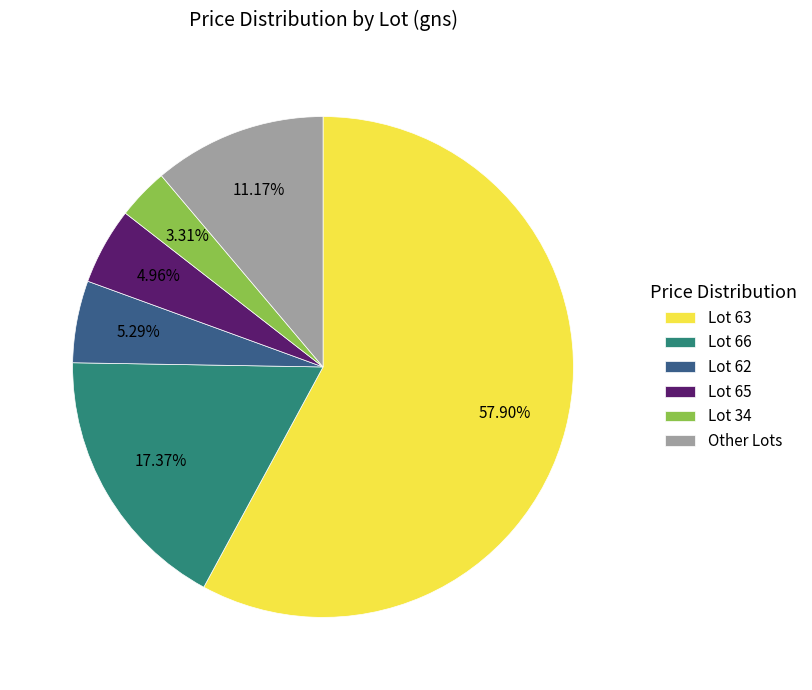

Approximately how many times larger is the value at Lot 66 compared to Other Lots?

1.6